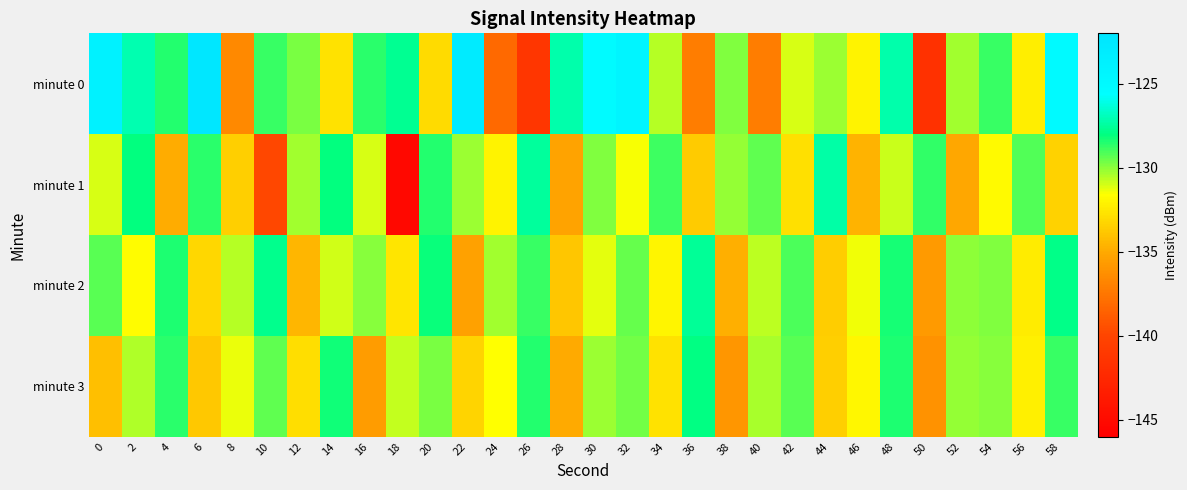

At which category does the chart reach its peak across all series?

6